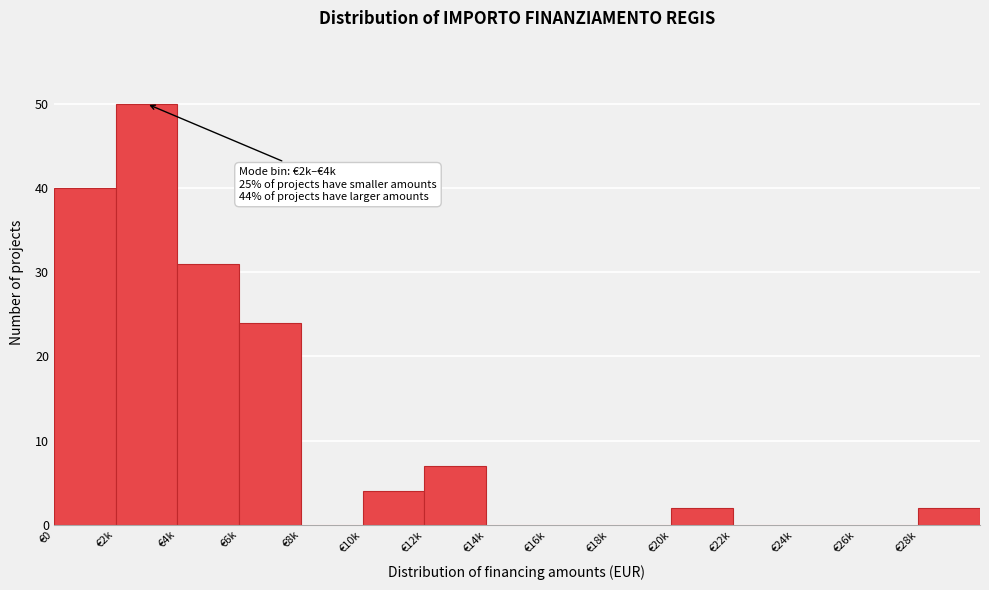

Reading left to right, what are all the values shown in this chart?

€0=40	€2k=50	€4k=31	€6k=24	€8k=0	€10k=4	€12k=7	€14k=0	€16k=0	€18k=0	€20k=2	€22k=0	€24k=0	€26k=0	€28k=2